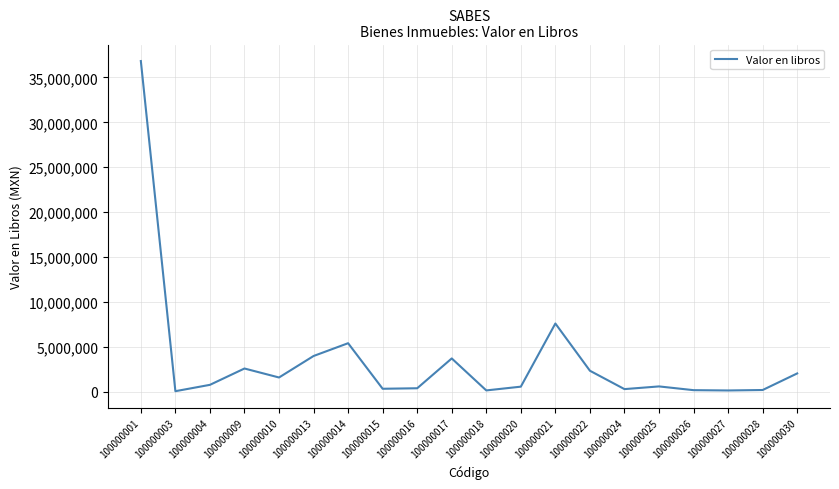

Where is the first local maximum?

100000009